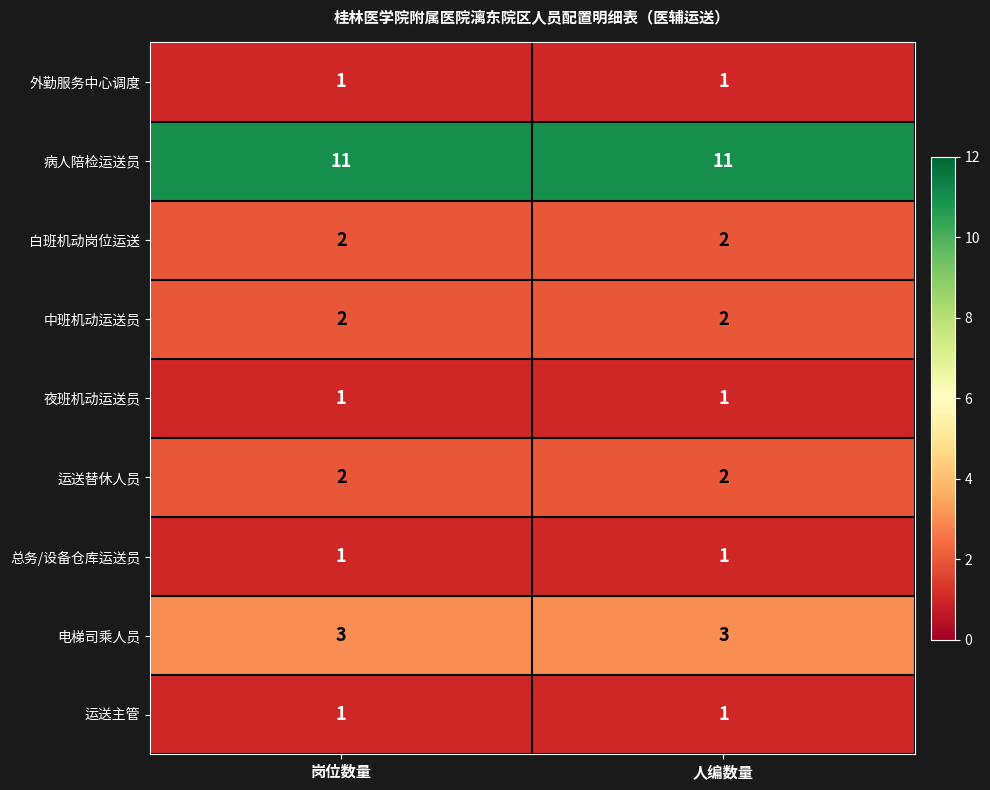

The value of 中班机动运送员 at 人编数量 is 1. True or false?

False